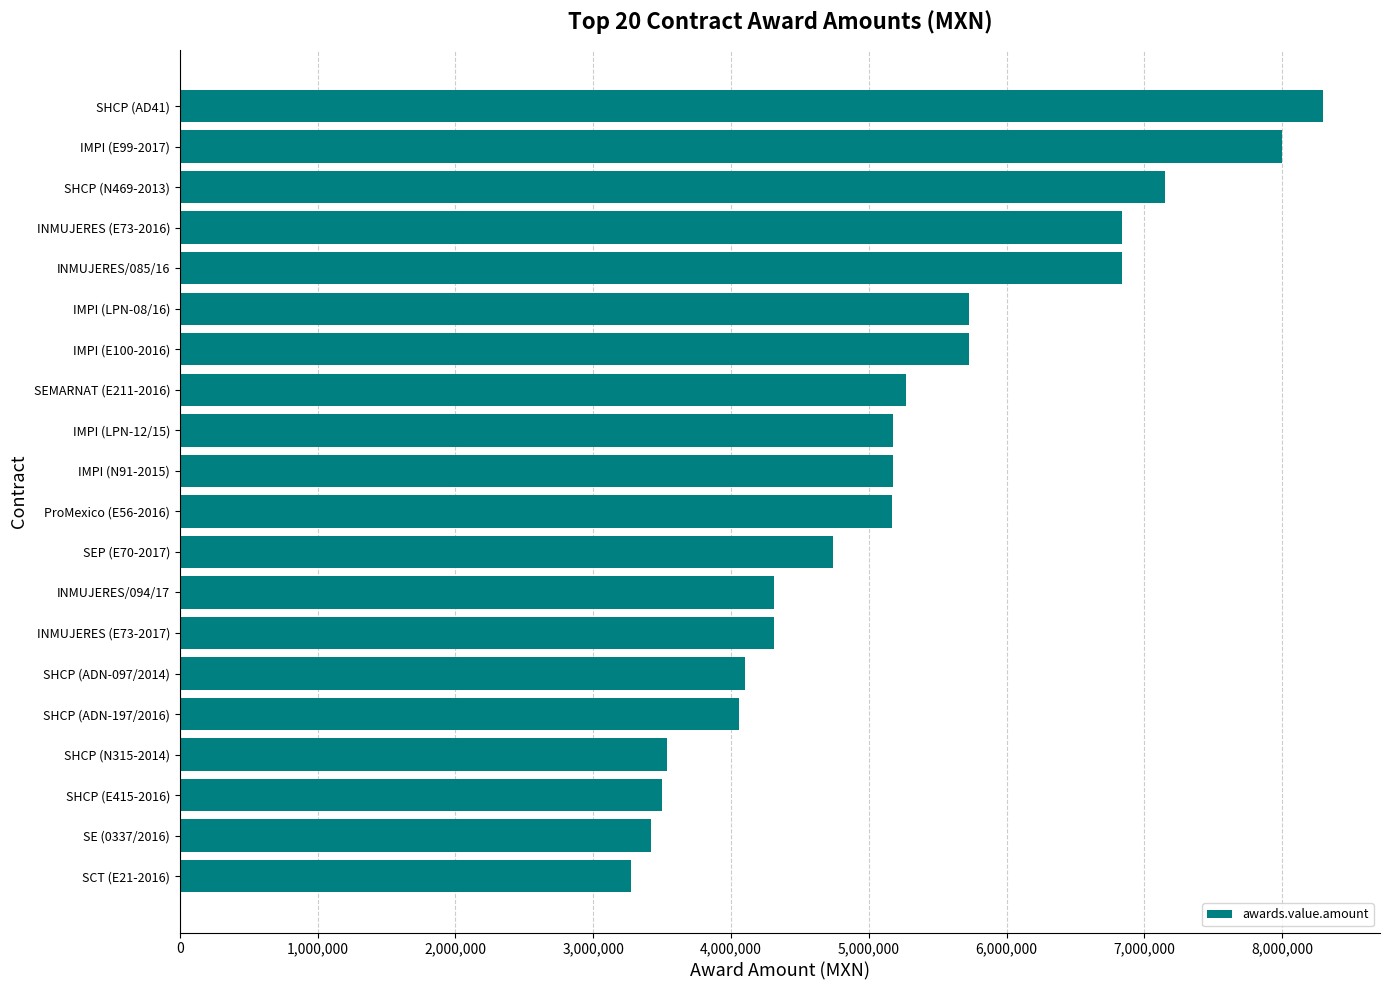

The value at SCT (E21-2016) is 3272586.0. True or false?

True